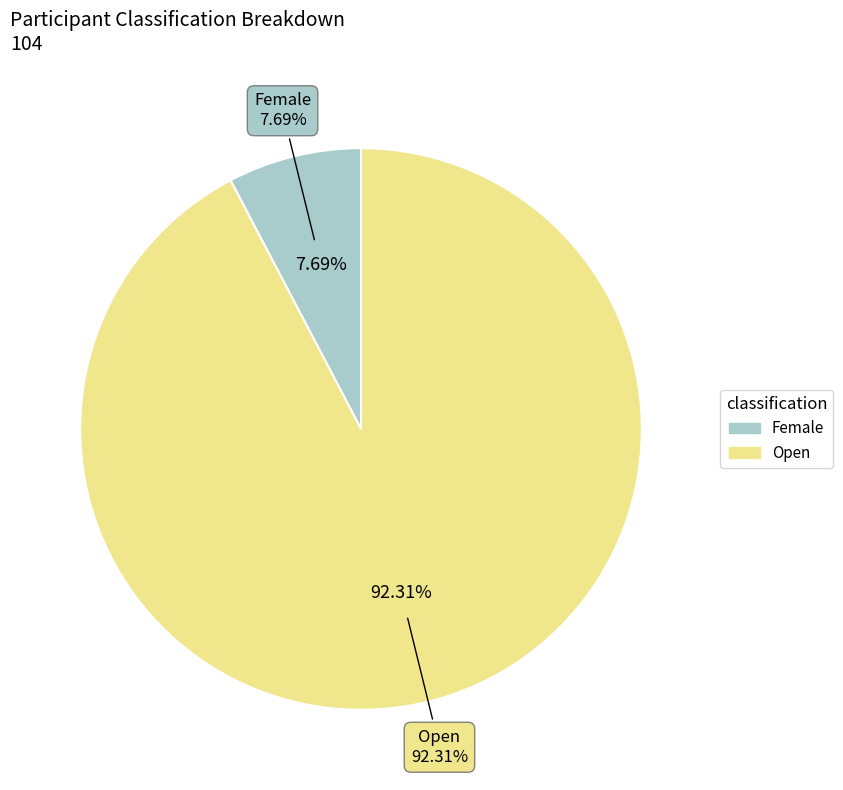

Approximately how many times larger is the value at Open compared to Female?

12.0